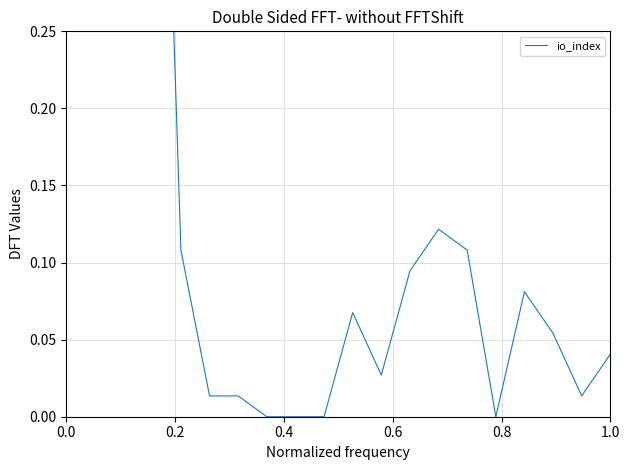

True or false: the data has more than 0 interior local peaks.

True